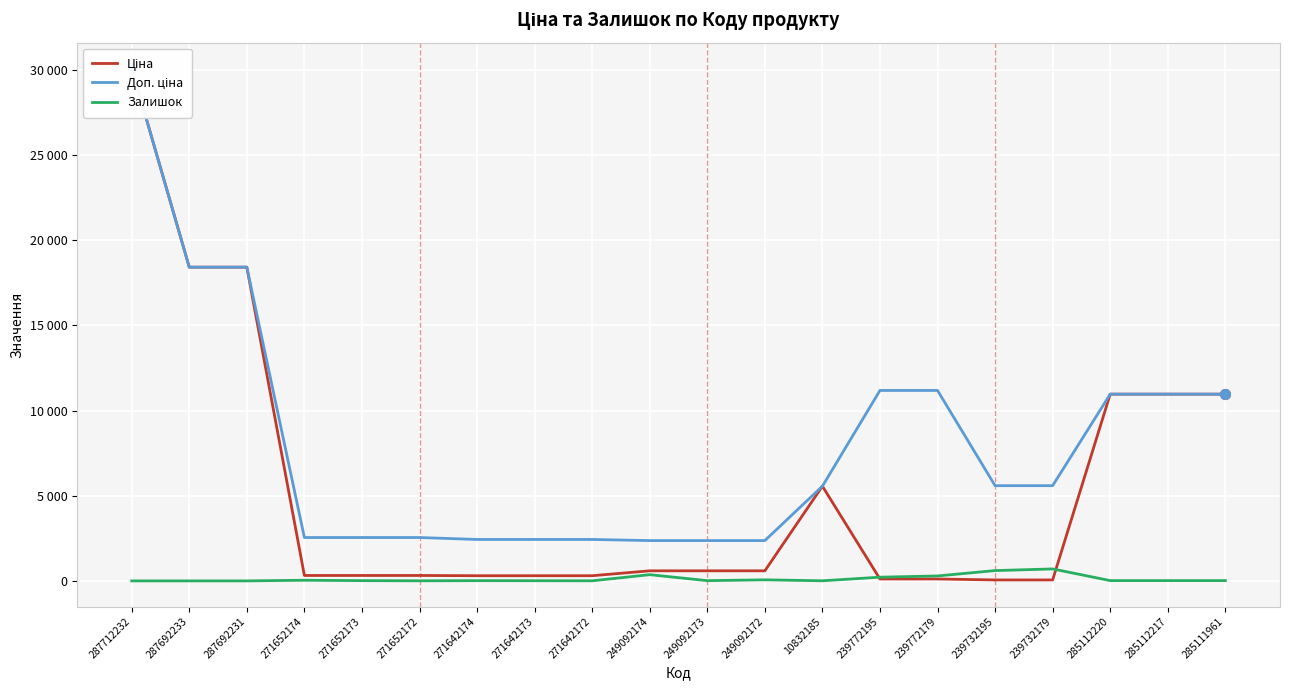

What is the label of the 13th point from the left?

10832185